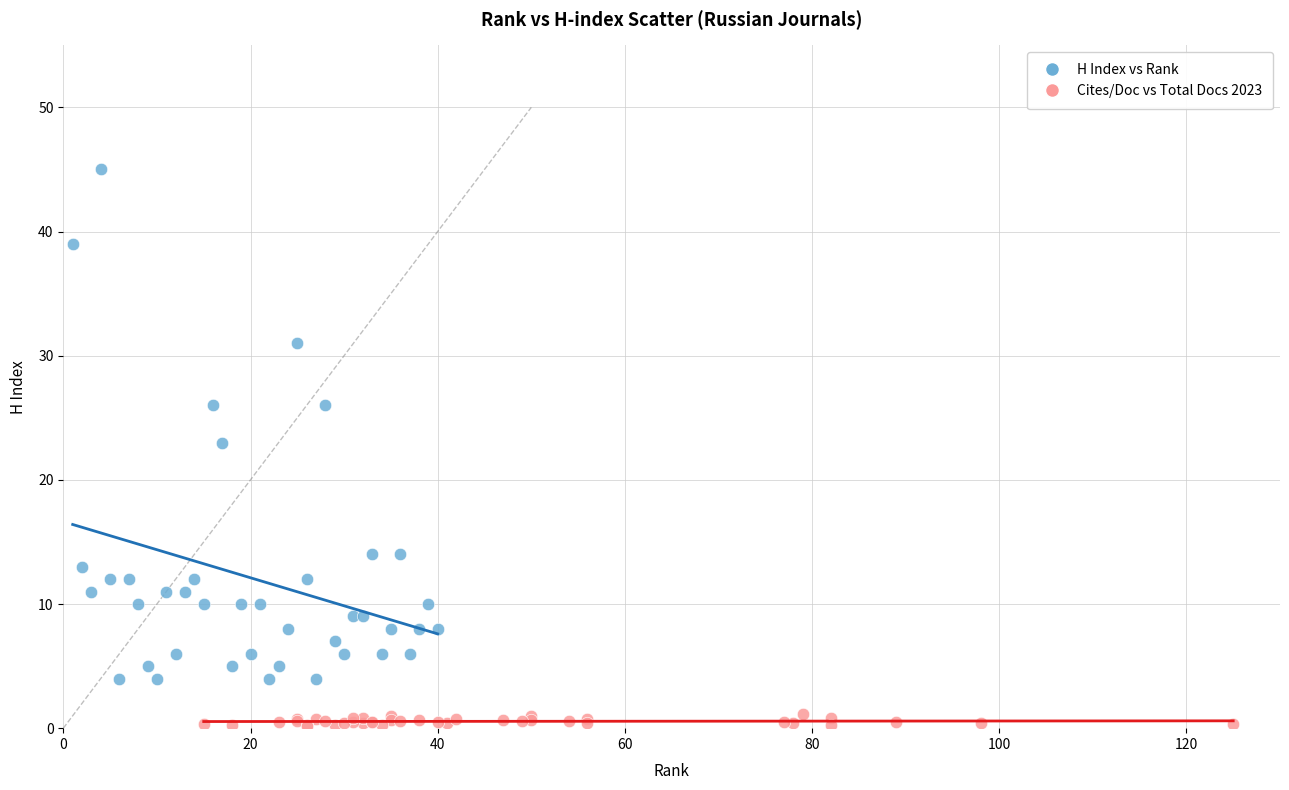

Which series contains the lowest Y value?

Cites/Doc vs Total Docs 2023